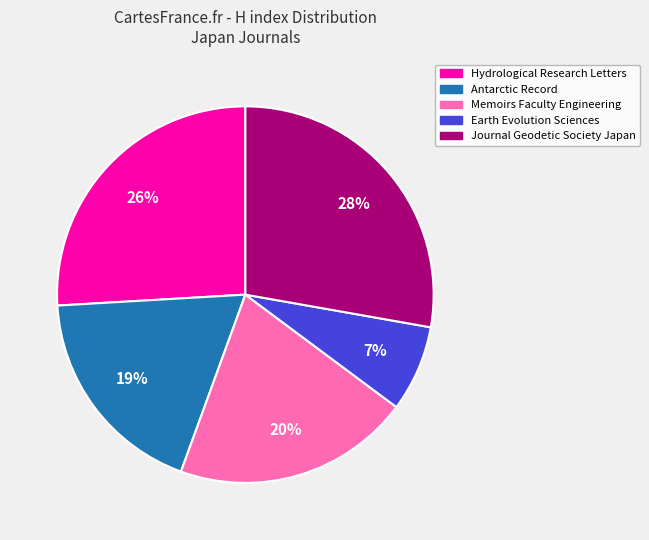

Do Antarctic Record and Earth Evolution Sciences together represent more than half of the pie?

No